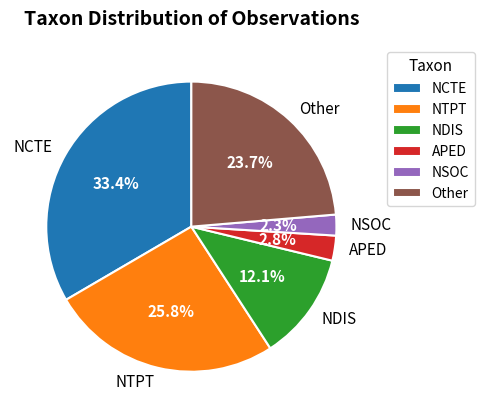

Which category has the biggest portion of the pie?

NCTE